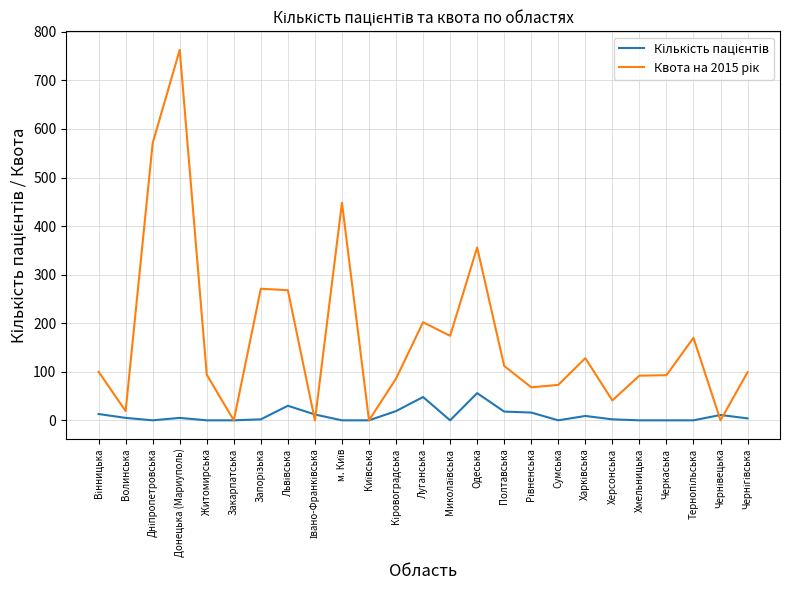

What is the total value across all series at Одеська?

412